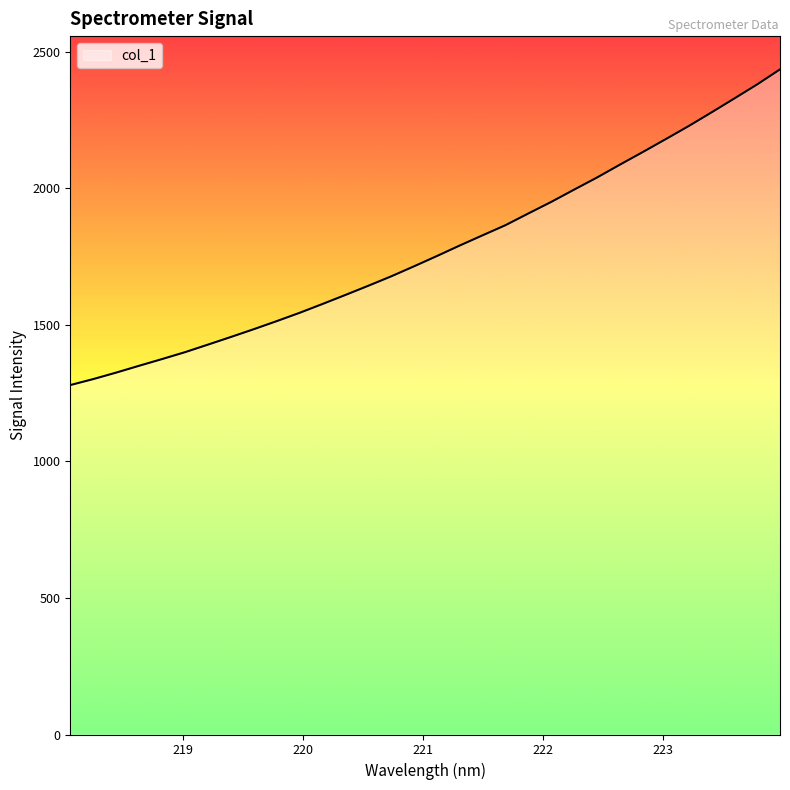

What is the difference between the maximum and minimum values?

1155.9